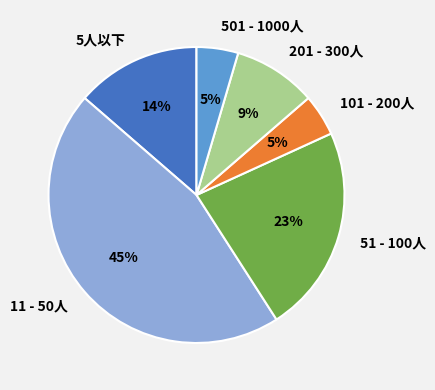

How many segments does this pie chart have?

6